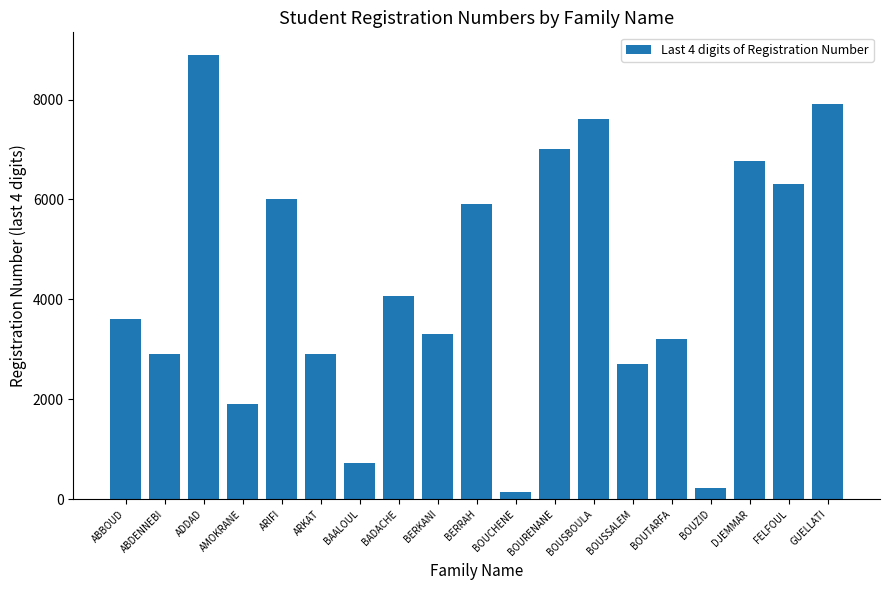

Where is the data nearest to the value 4525?

BADACHE